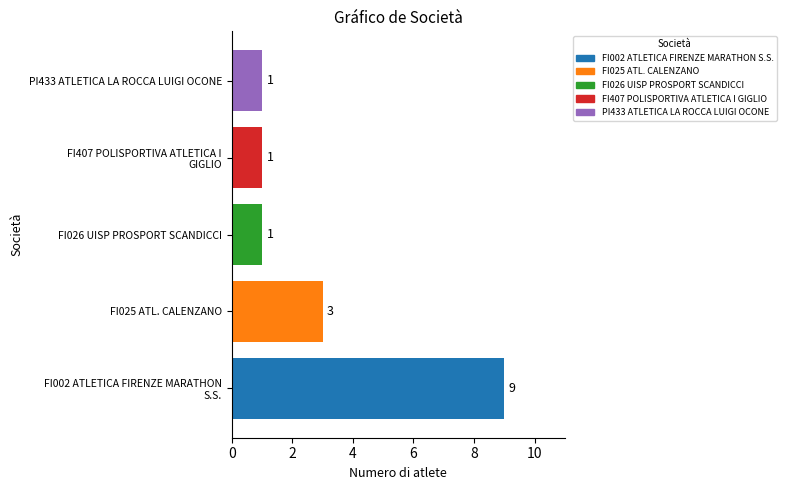

True or false: the data shows 1 at FI026 UISP PROSPORT SCANDICCI.

True